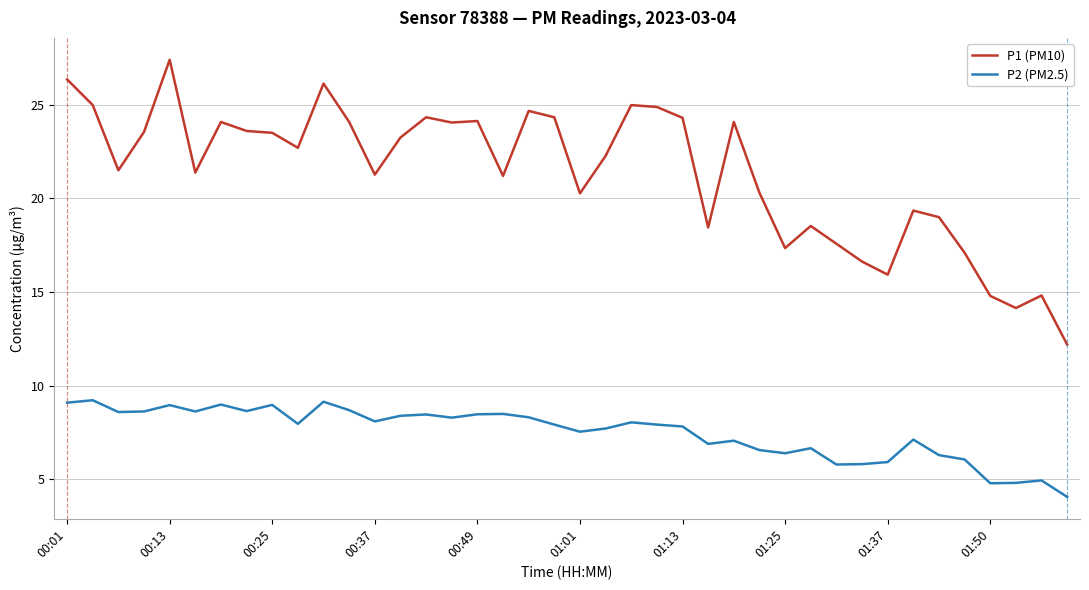

Which series has the largest range (max minus min)?

P1 (PM10)